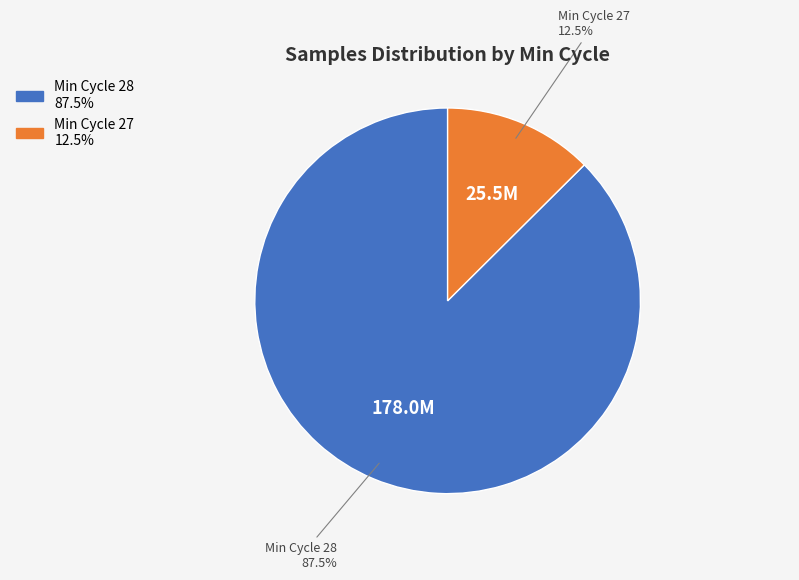

Does any single category account for the majority?

Yes